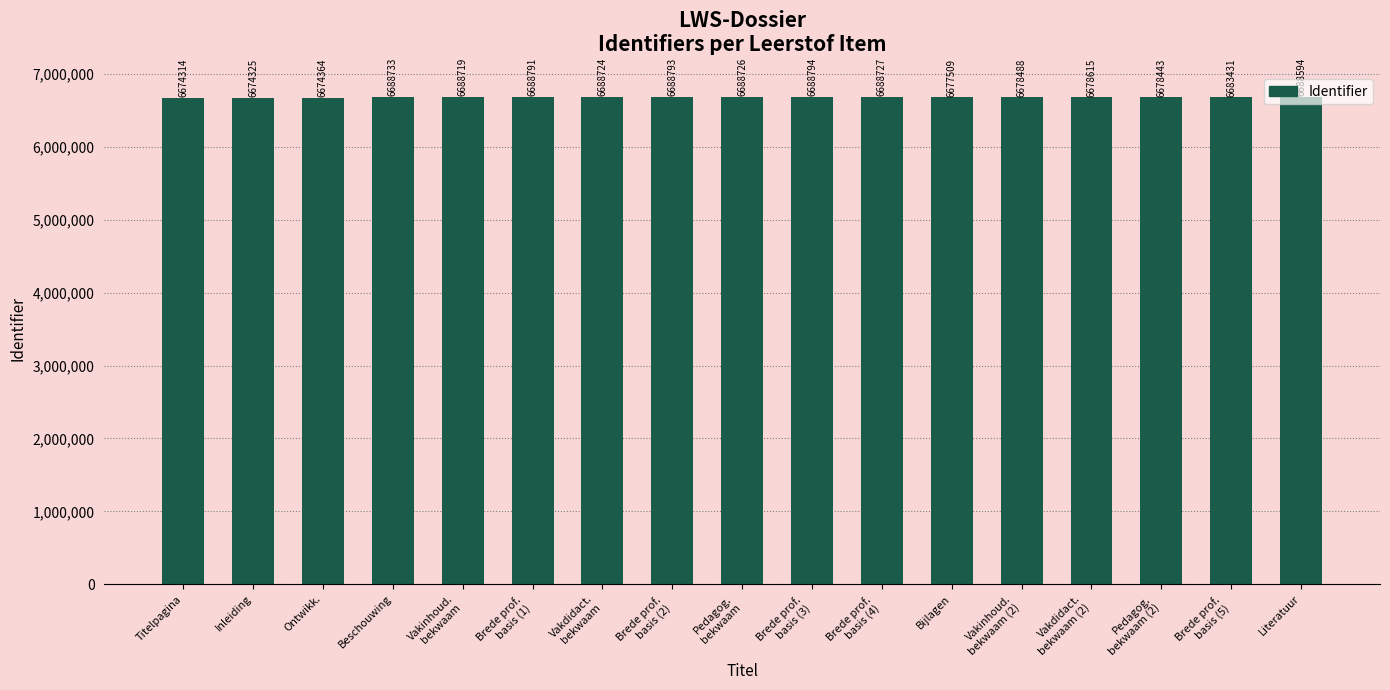

What is the label of the 15th bar from the right?

Ontwikk.